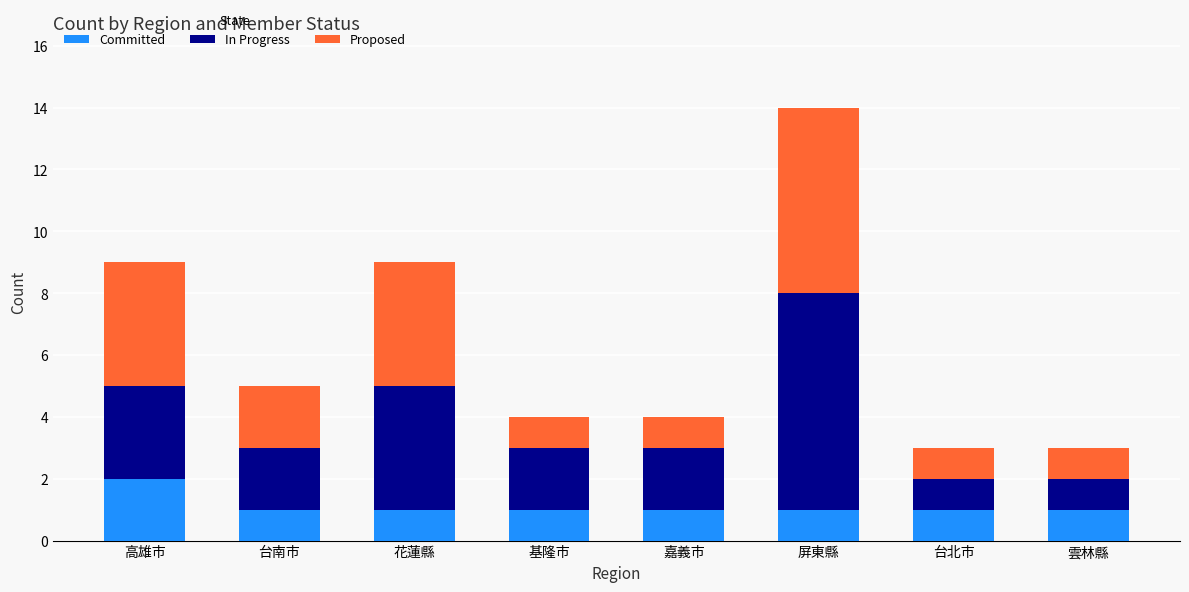

Reading right to left, list the values for the Committed series.

雲林縣=1	台北市=1	屏東縣=1	嘉義市=1	基隆市=1	花蓮縣=1	台南市=1	高雄市=2